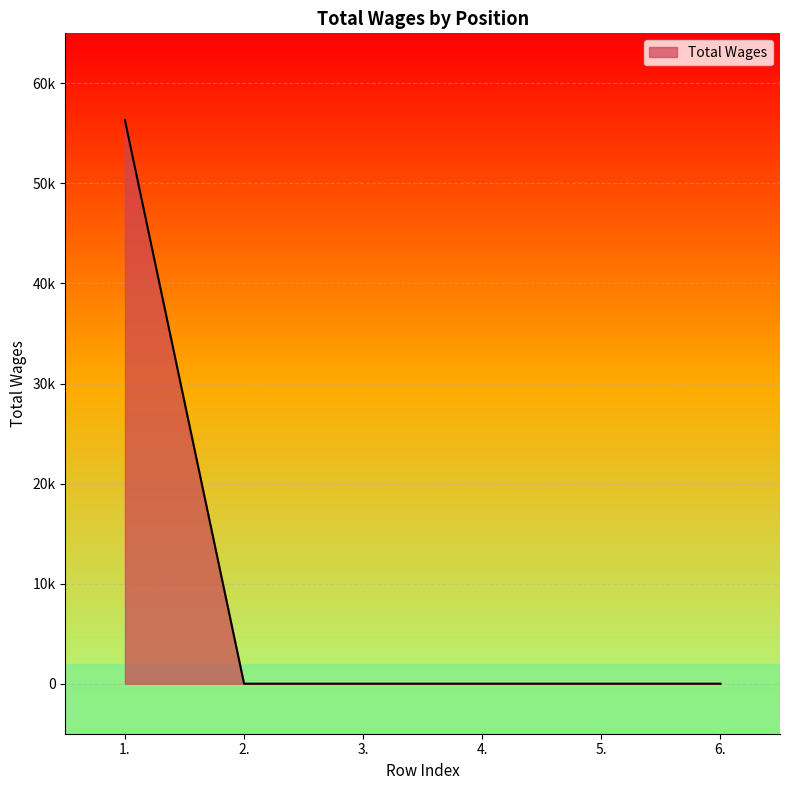

Reading left to right, list all the values displayed in this chart.

56307	0	0	0	0	0